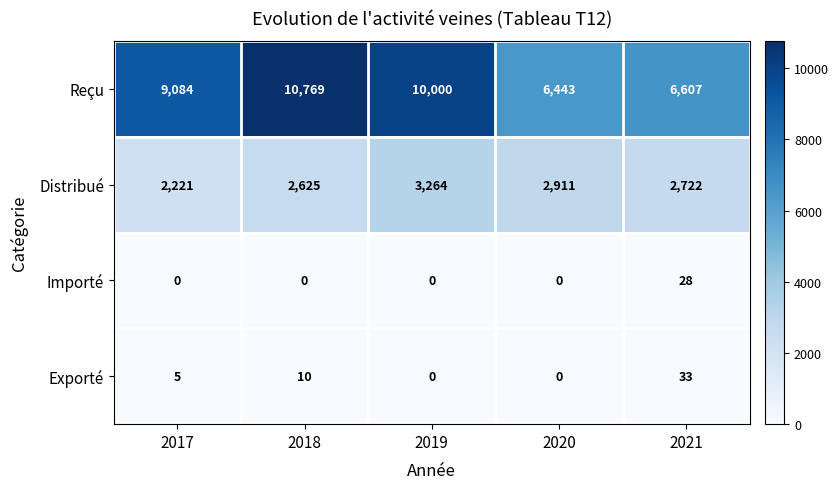

At which category is the sum across all series the highest?

2018